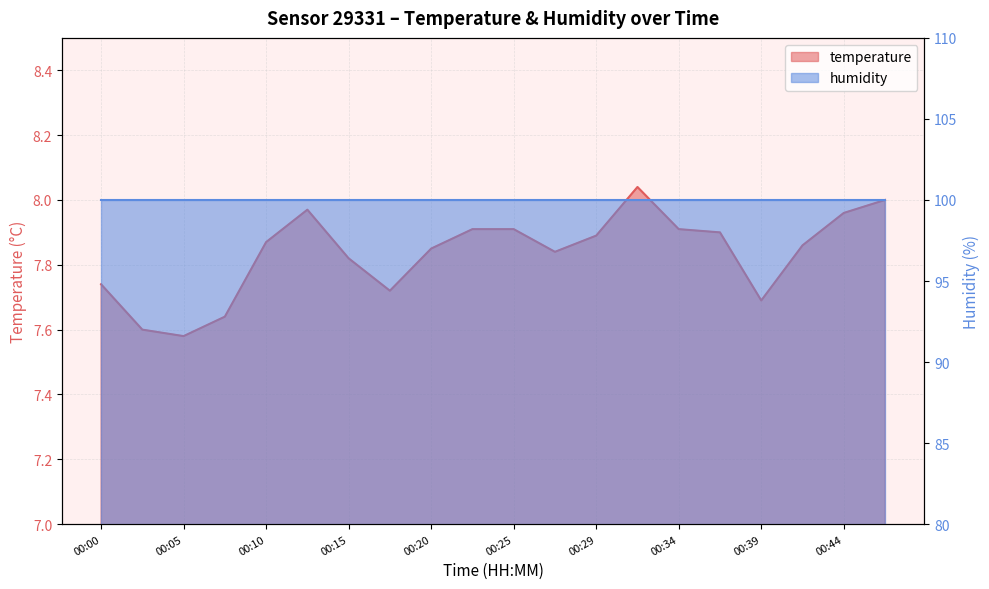

What is the ratio of the value at 00:15 to the value at 00:39?

1.0